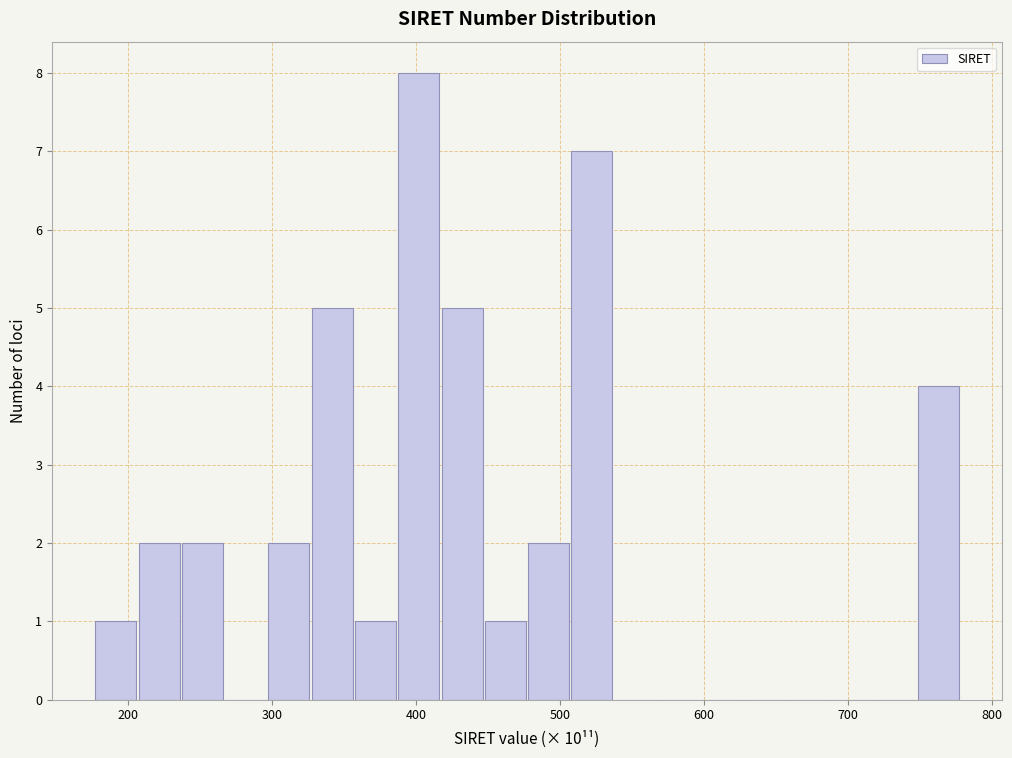

Read against the x-axis, roughly where is the centre of the tallest bar?

400